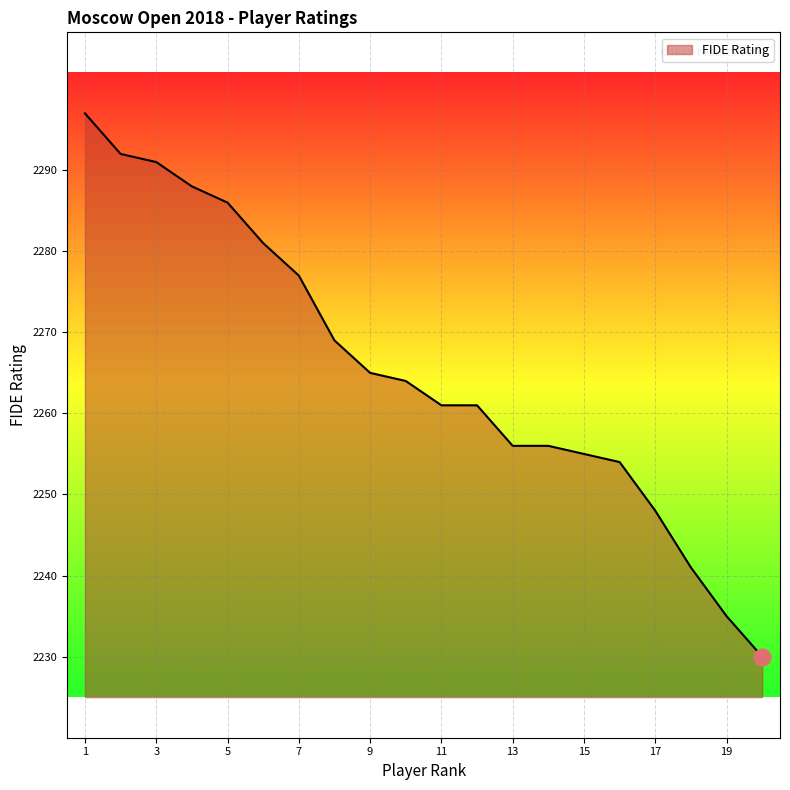

What is the smallest value displayed?

2230